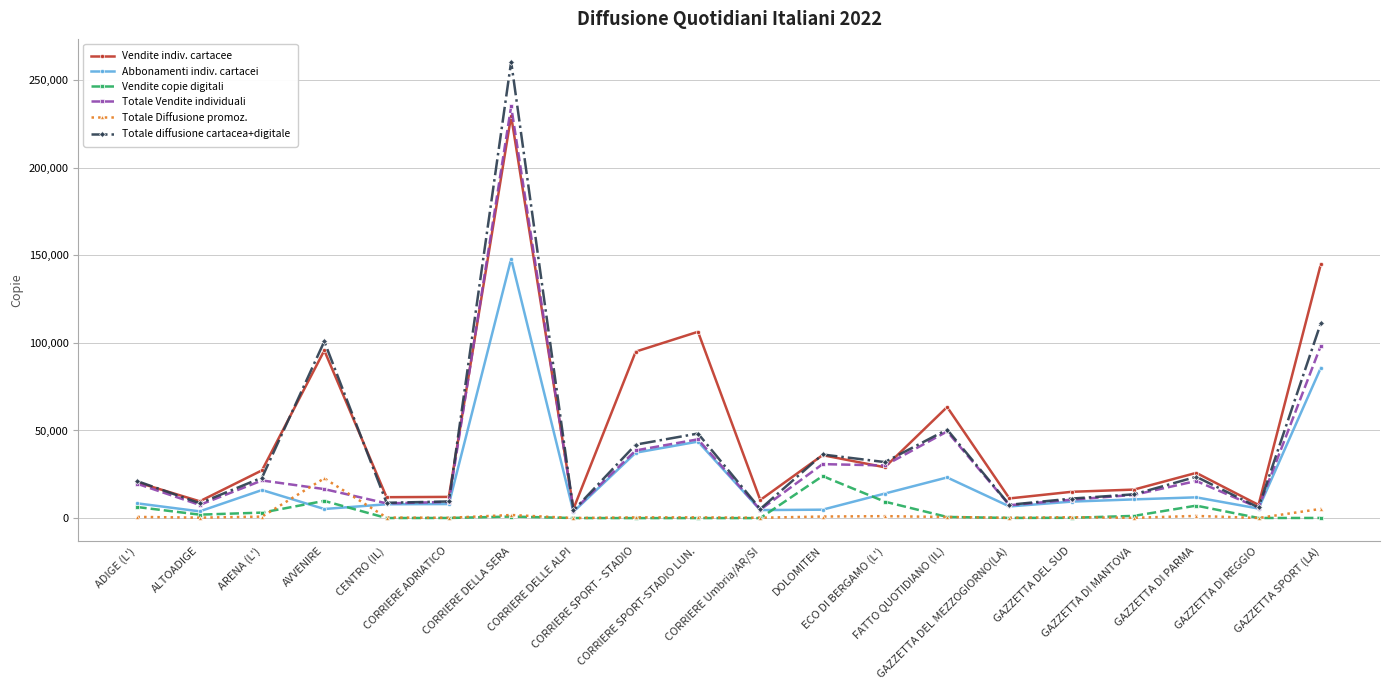

Where is the first local maximum for Vendite indiv. cartacee?

AVVENIRE